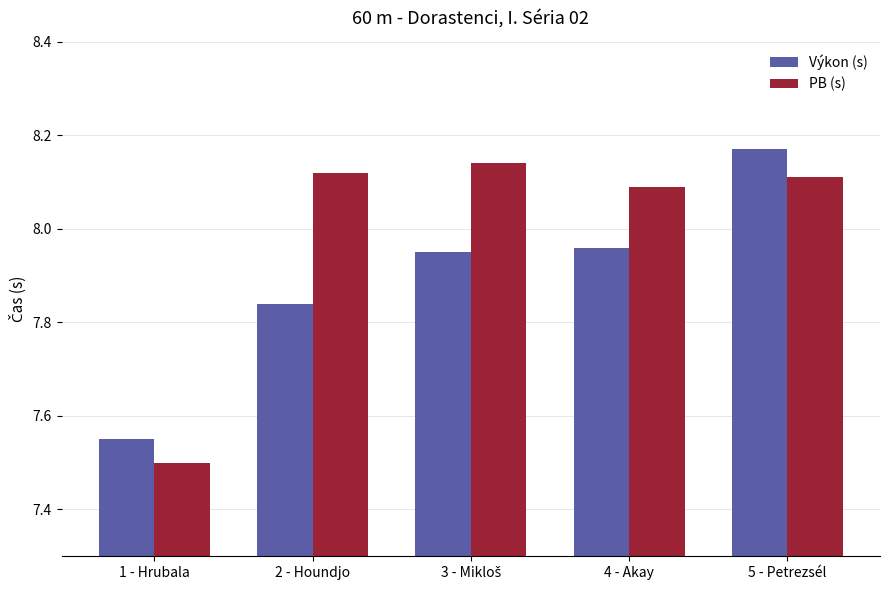

What is the sum of the Výkon (s) values at 2 - Houndjo and 4 - Akay?

15.8